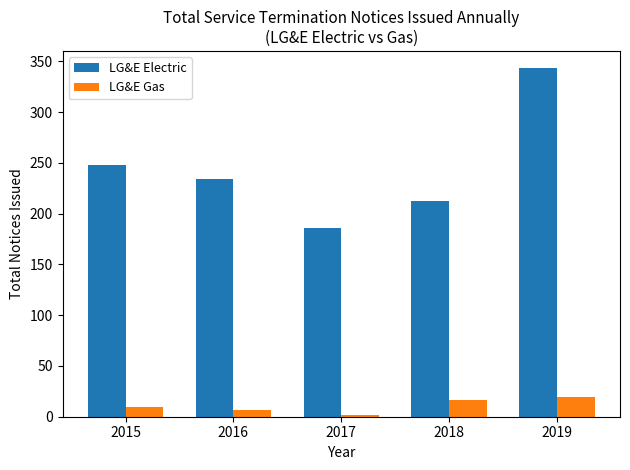

How many data points does each series have?

5